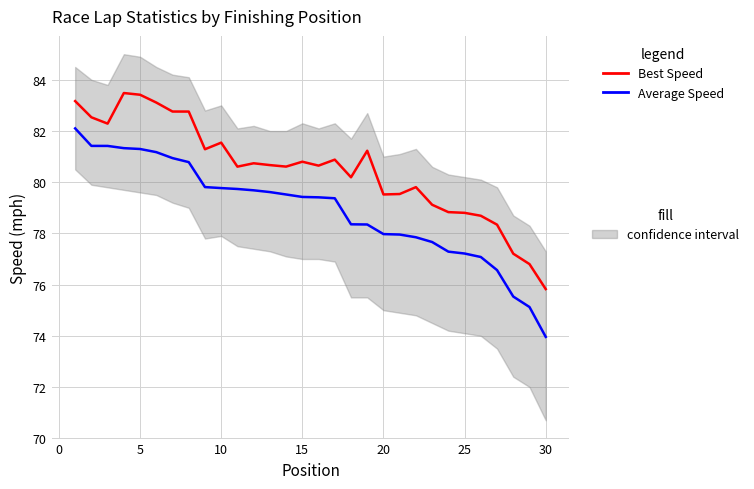

How many data points in Average Speed are above 79?

17